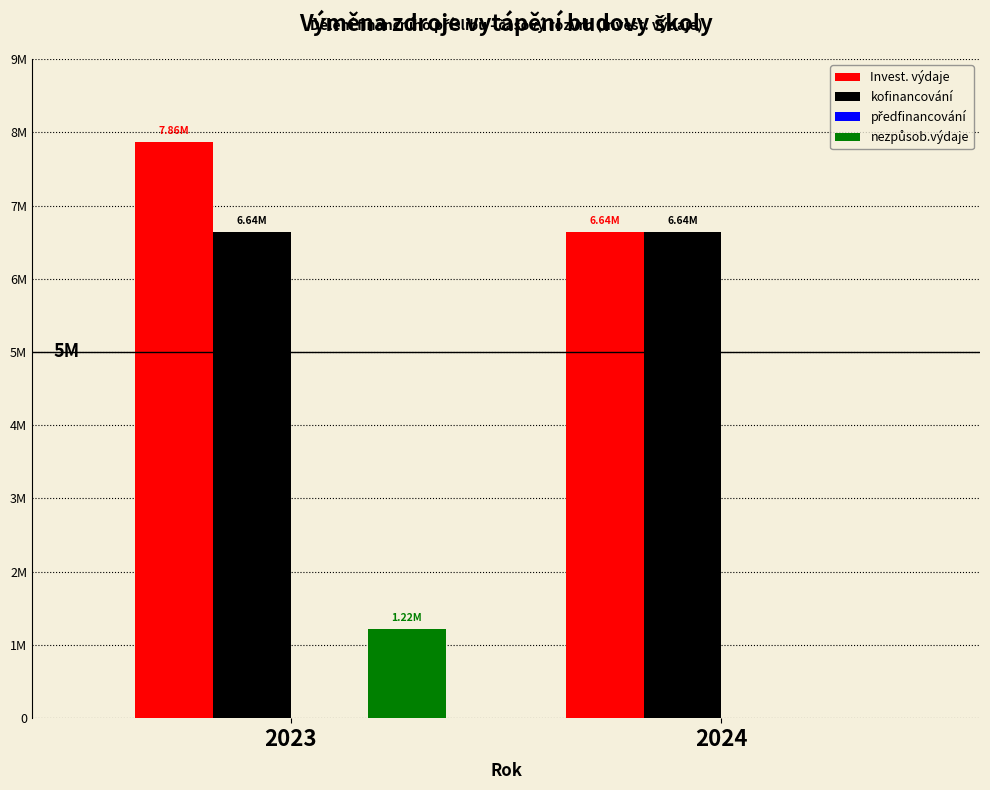

Does the chart contain stacked bars?

No